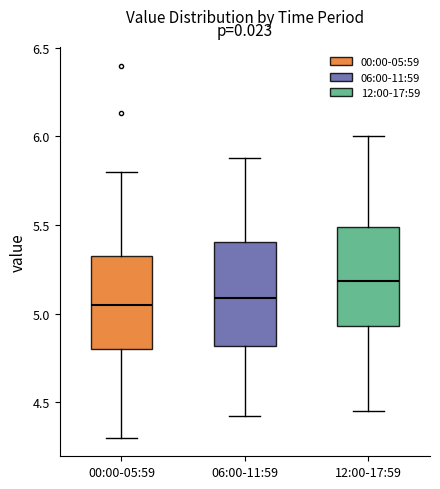

Reading left to right, transcribe this box plot: for each box, give where its median line is, the range the box spans, and where its two whiskers end, as read against the y-axis. The values are not printed on the chart, so give them approximately, as read against the axis.

00:00-05:59: median 5.05, box 4.80 to 5.35, whiskers 4.30 to 5.80
06:00-11:59: median 5.10, box 4.80 to 5.40, whiskers 4.40 to 5.90
12:00-17:59: median 5.20, box 4.95 to 5.50, whiskers 4.45 to 6.00